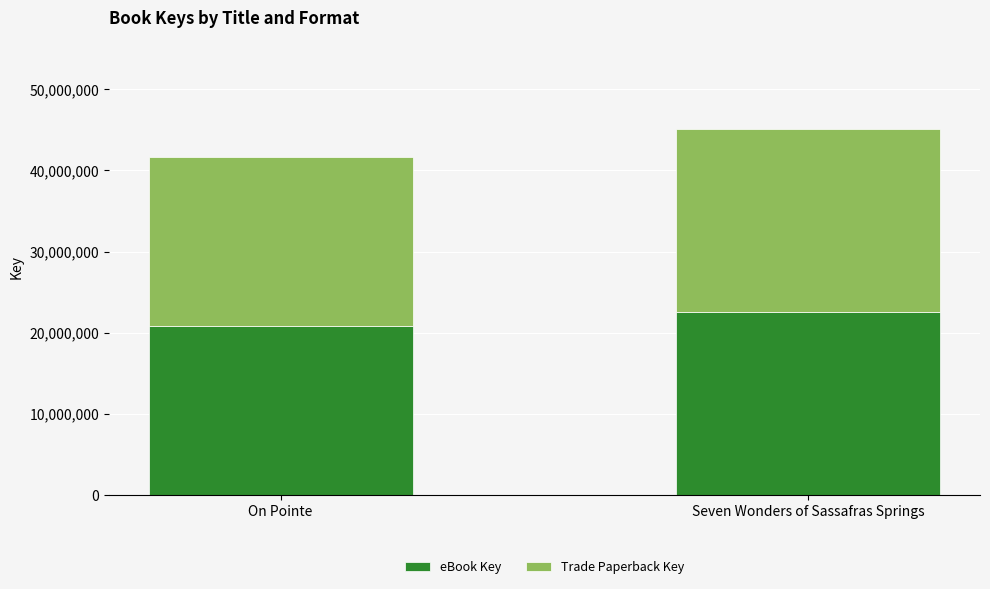

Reading left to right, what are the values for eBook Key?

20828702	22562886